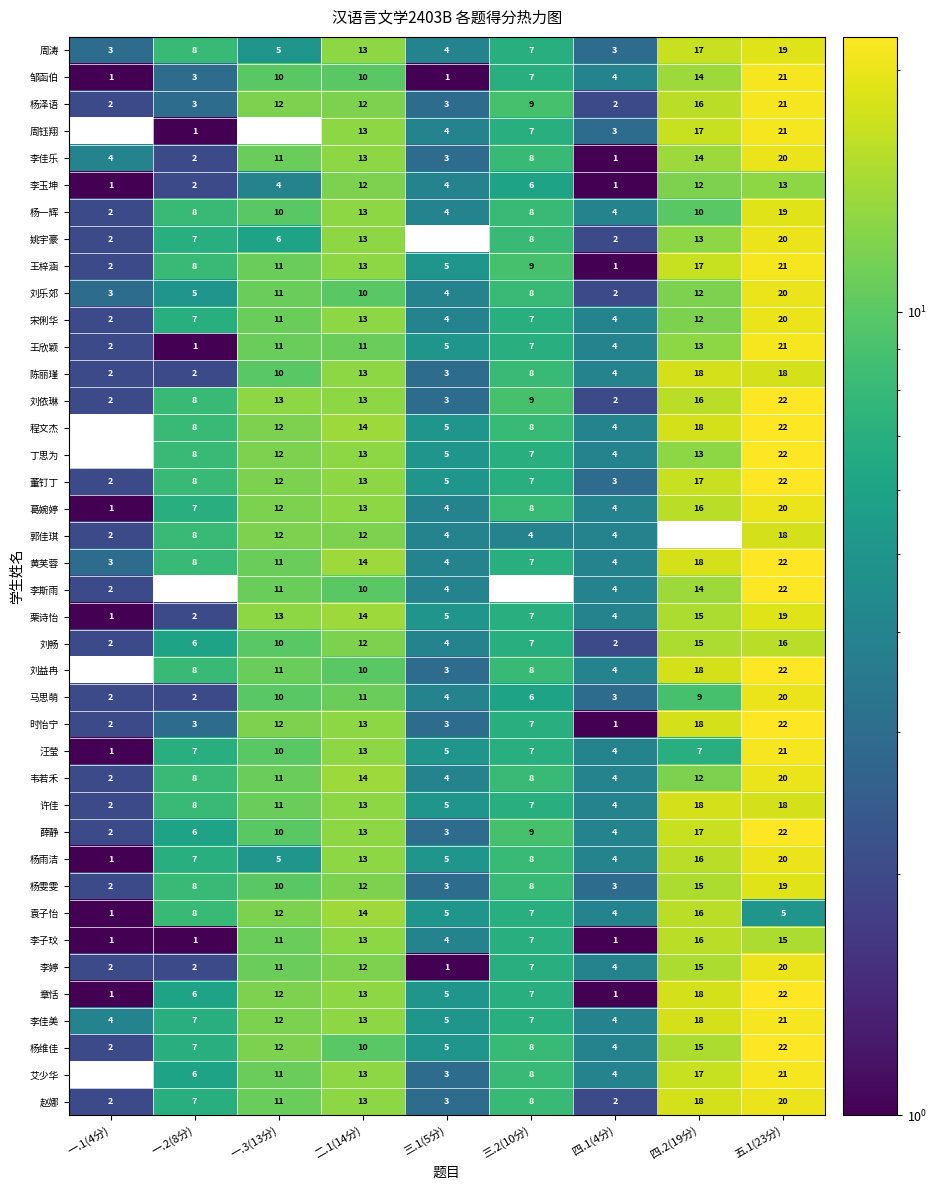

Where does the 时怡宁 series first go above 7?

一.3(13分)